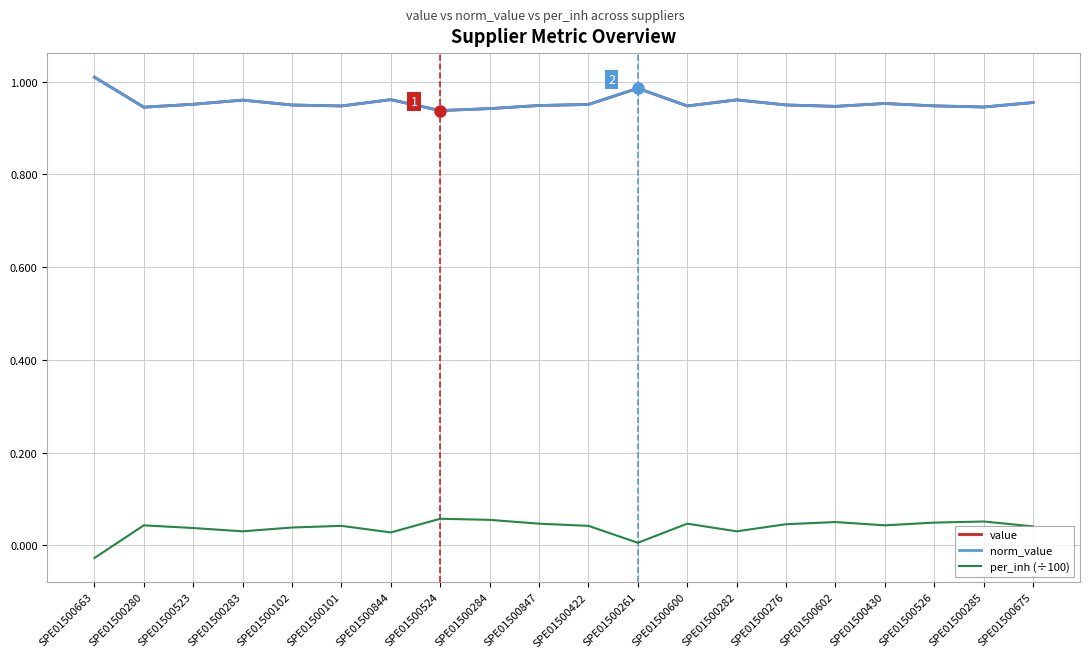

Is this an area chart (filled region under the line)?

No